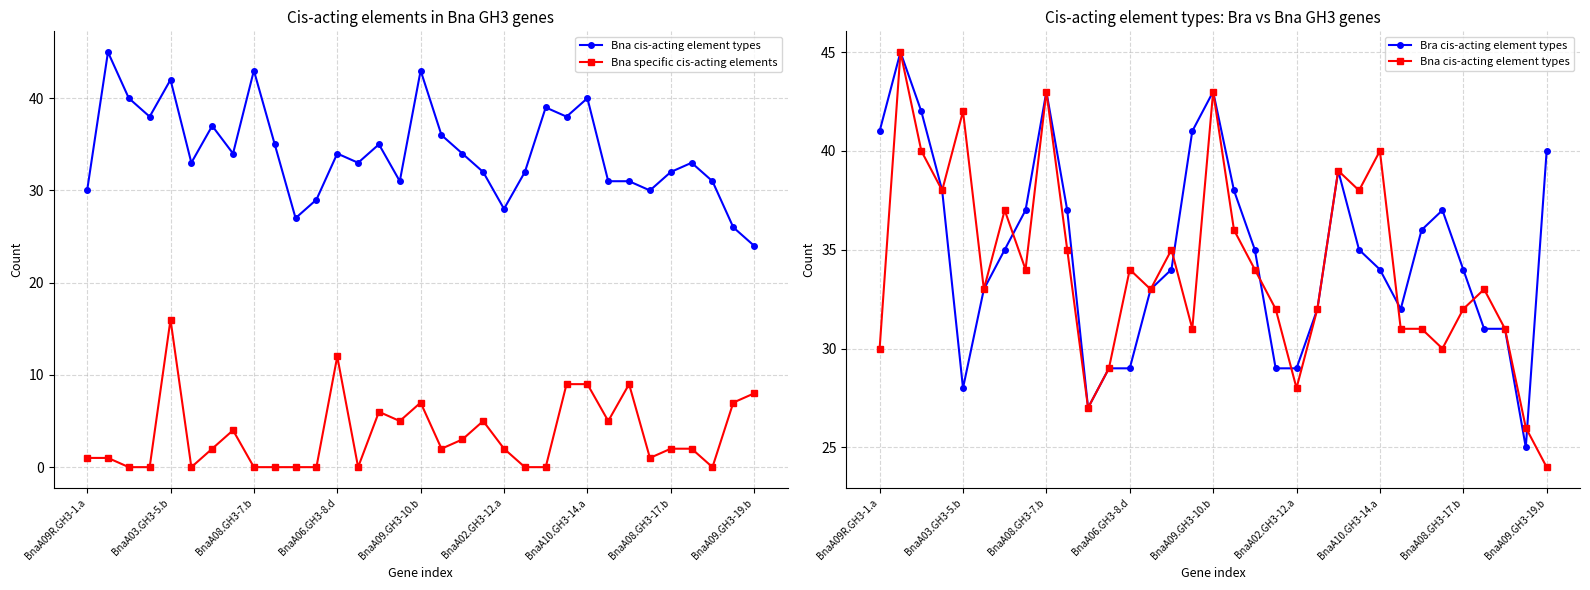

True or false: Bna specific cis-acting elements has a value of 7 at BnaA09.GH3-10.b.

True